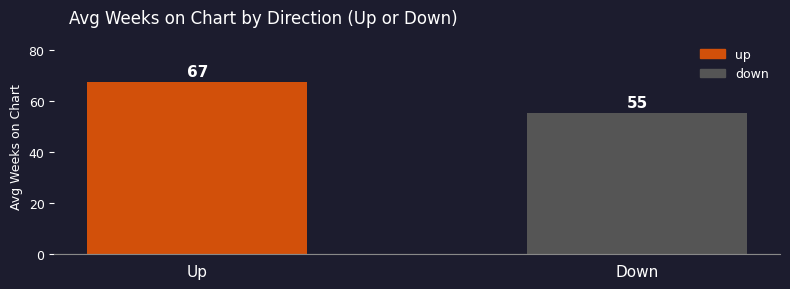

How many bars are there in total?

2